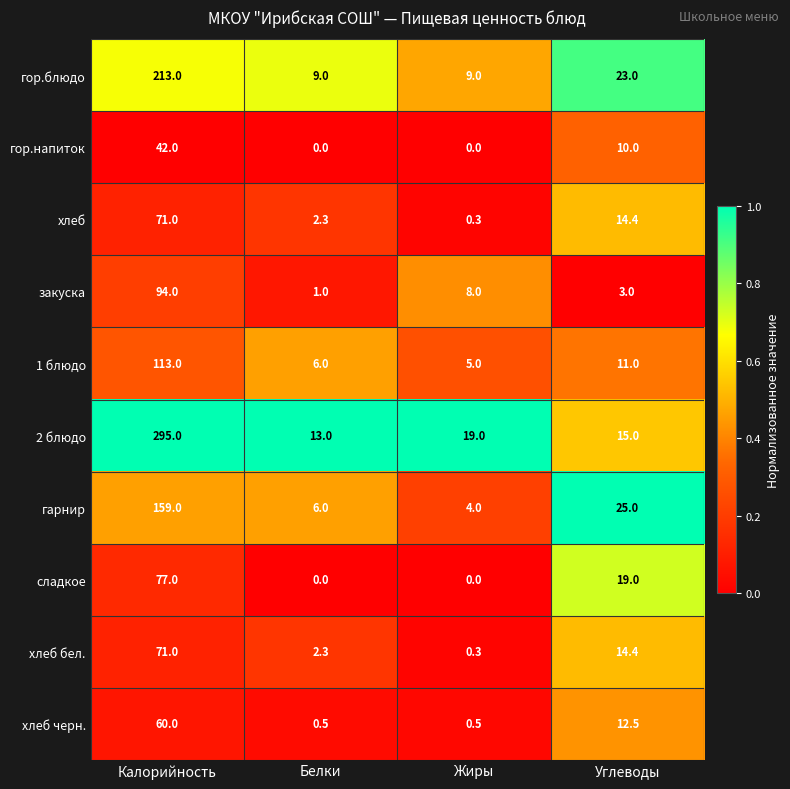

How many distinct data groups are displayed?

10